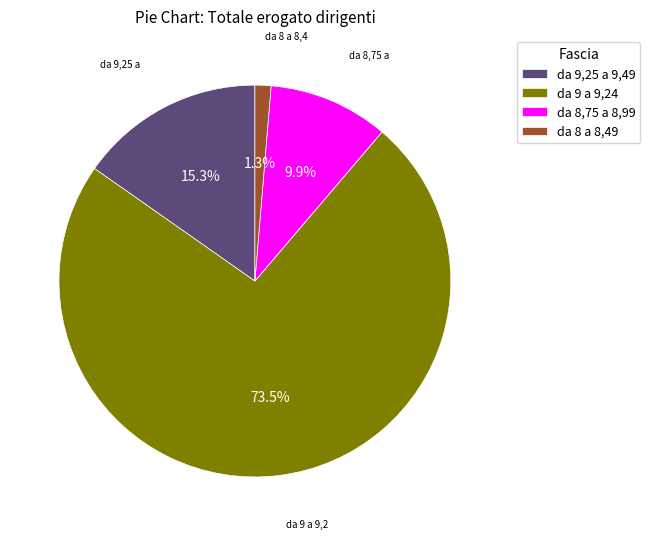

Which category has the biggest portion of the pie?

da 9 a 9,24